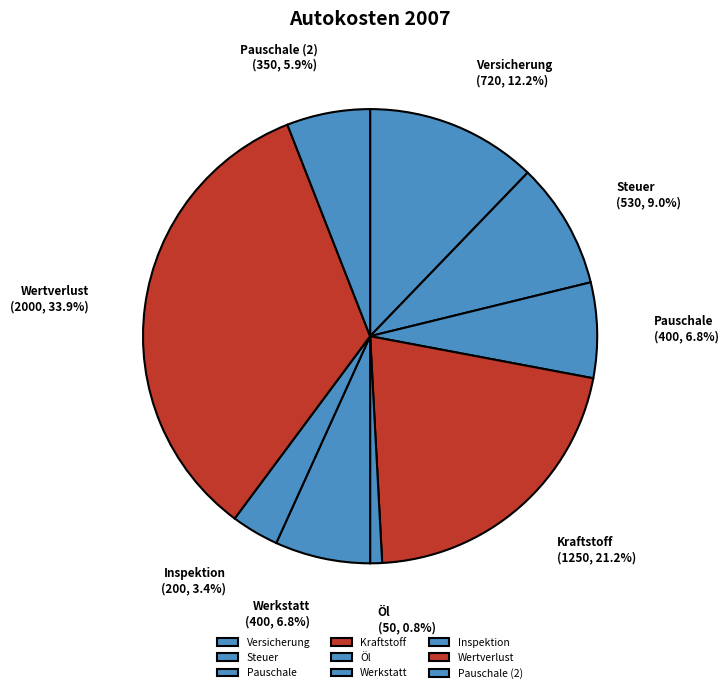

To the nearest percent, what percentage of the pie is Steuer?

9%